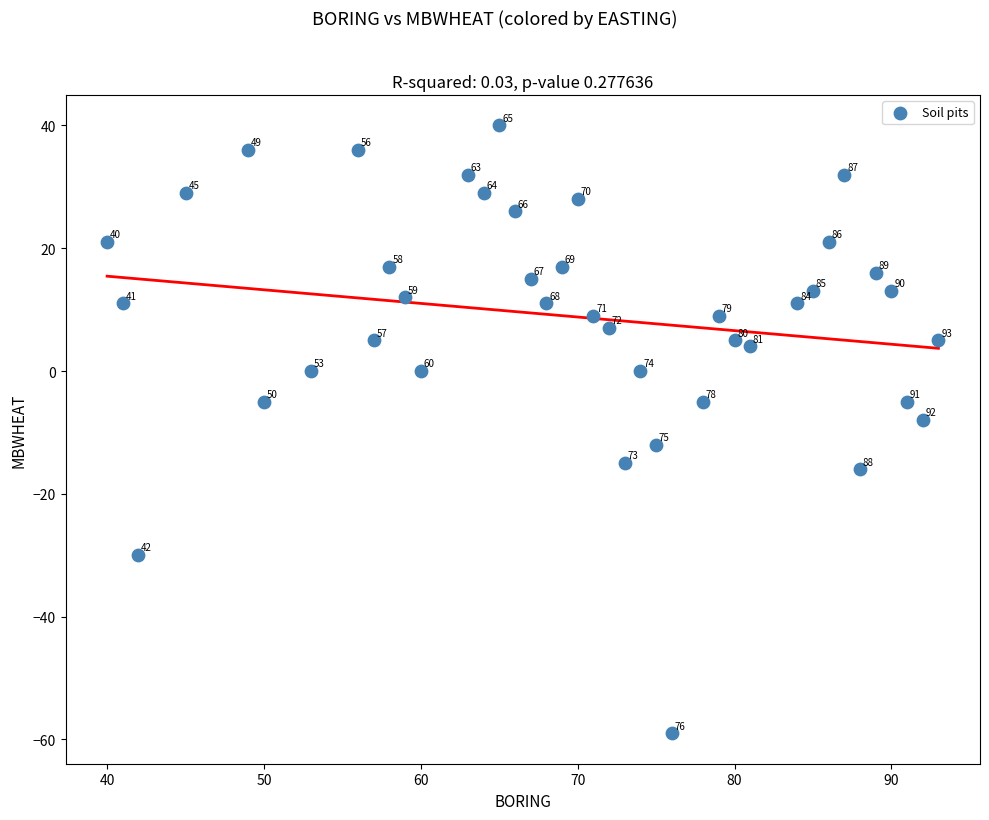

What is the range of X values (max minus min)?

53